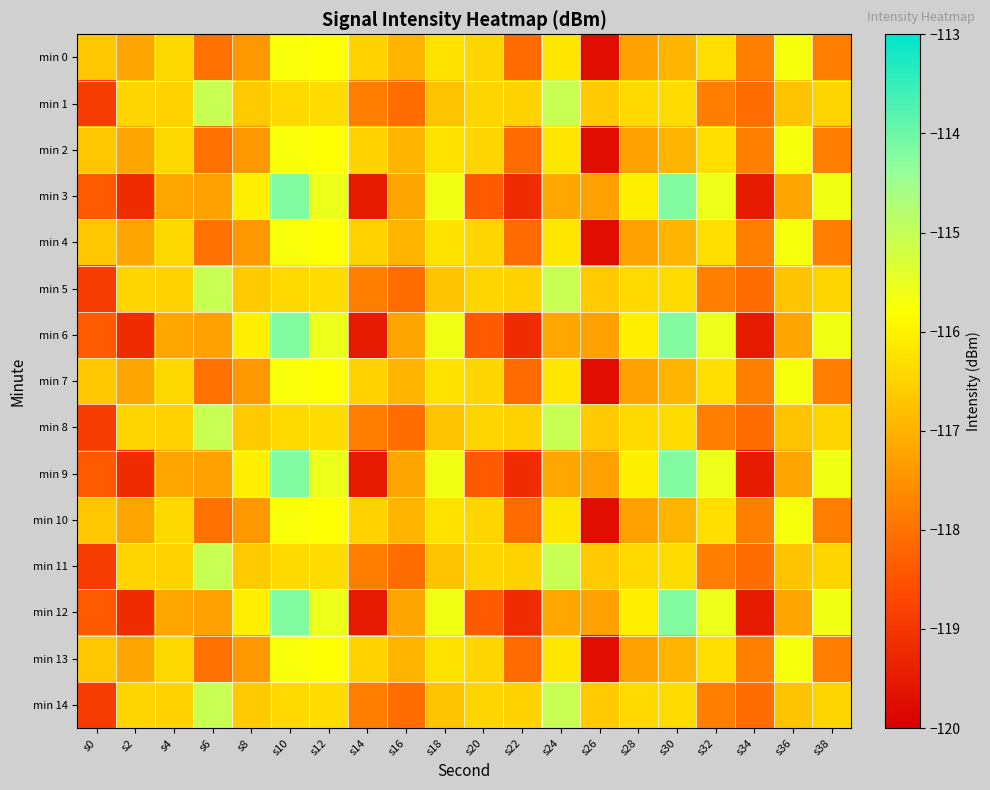

How many distinct data groups are displayed?

15